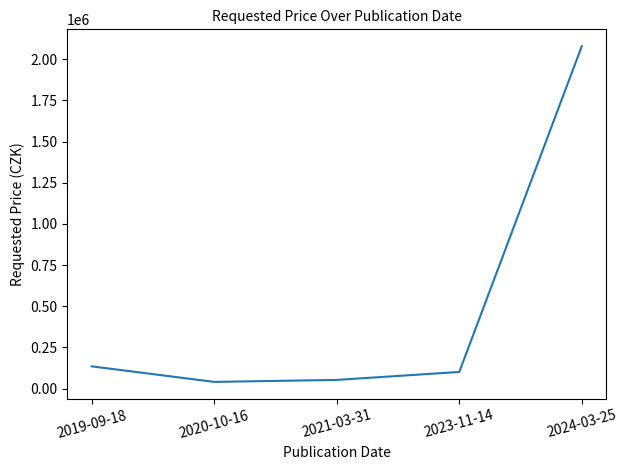

Is it true that the value at 2019-09-18 is 135000?

True